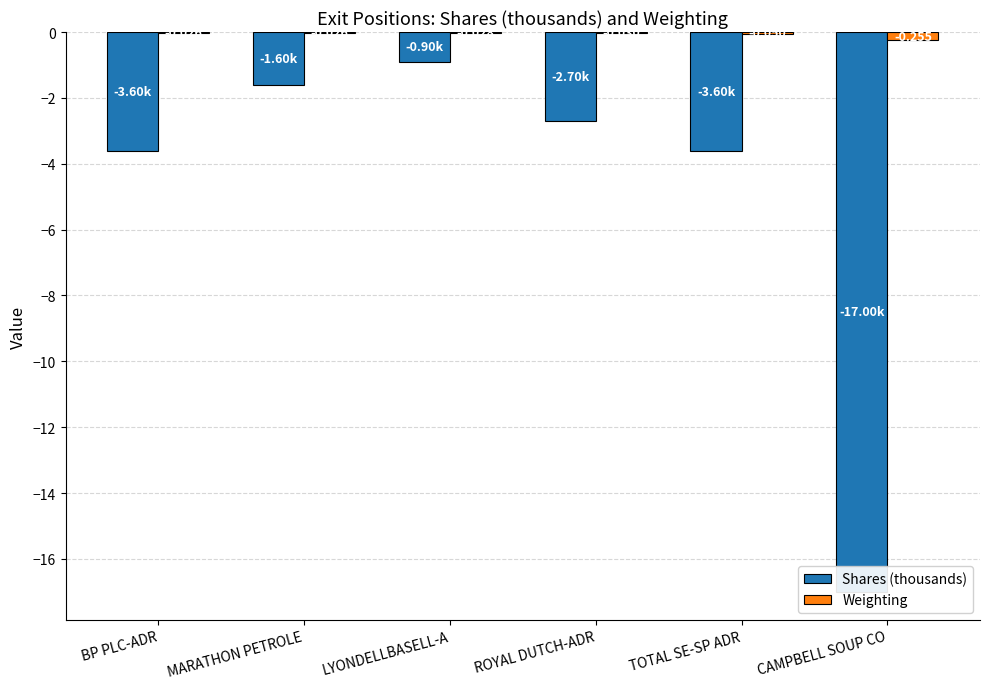

Which series has the widest spread of values?

Shares (thousands)